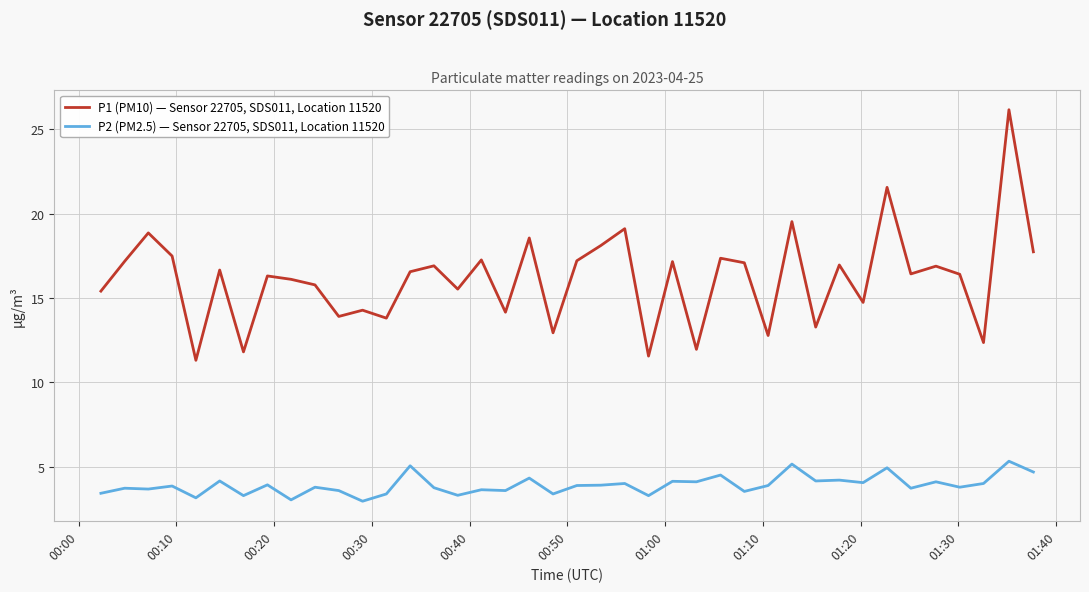

Does the chart have visible grid lines?

Yes